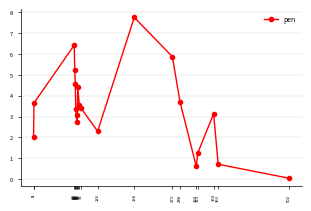

What is the greatest value displayed?

7.8